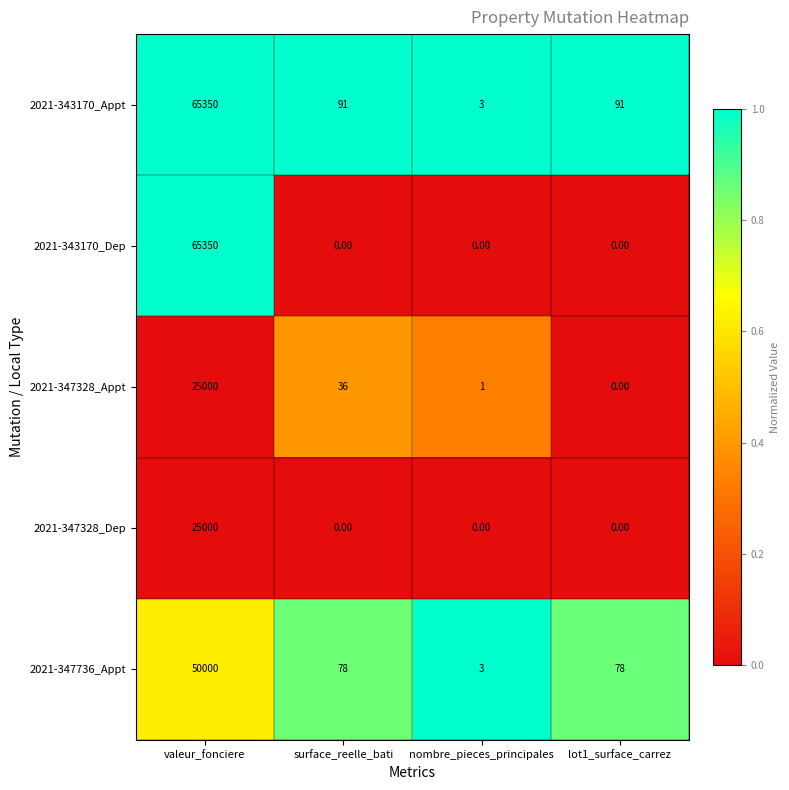

Between valeur_fonciere and surface_reelle_bati, which series saw the biggest shift?

2021-343170_Dep